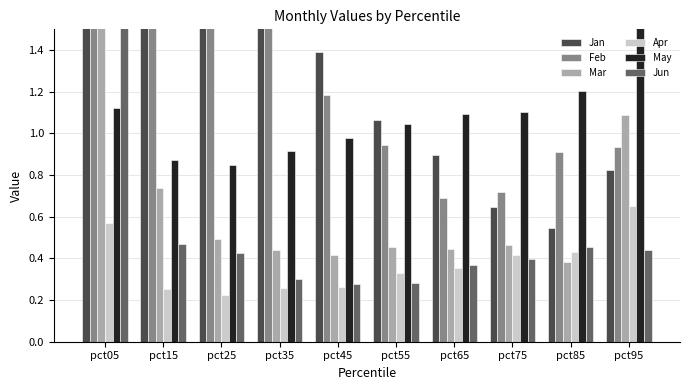

What is the maximum value for Mar?

2.6